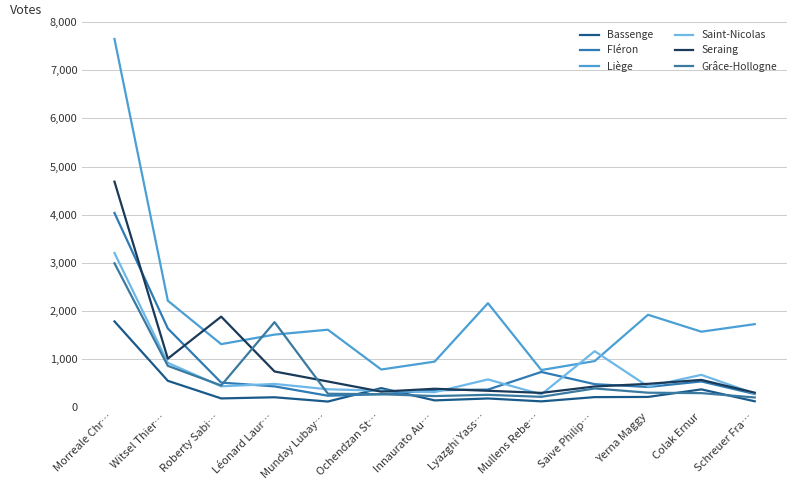

Which category has the highest value across all series?

Morreale Chr…